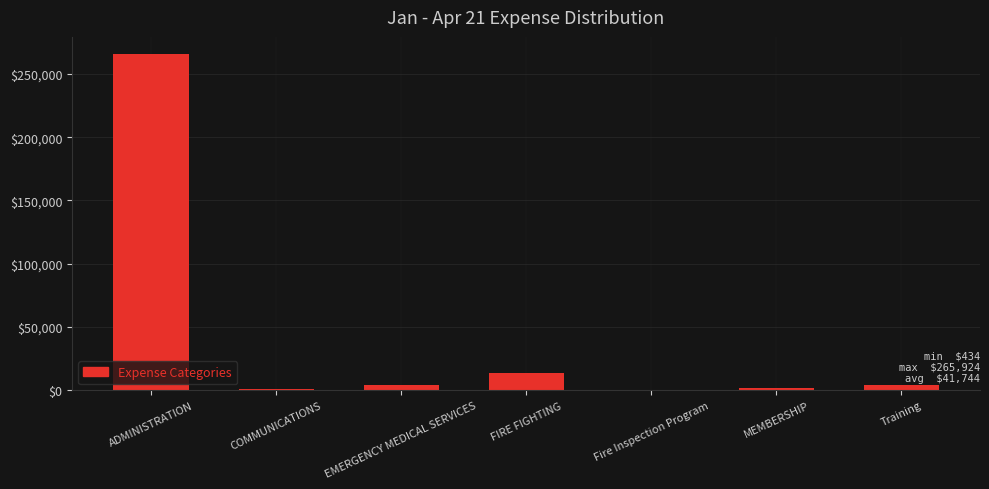

Which has a higher value, FIRE FIGHTING or Fire Inspection Program?

FIRE FIGHTING